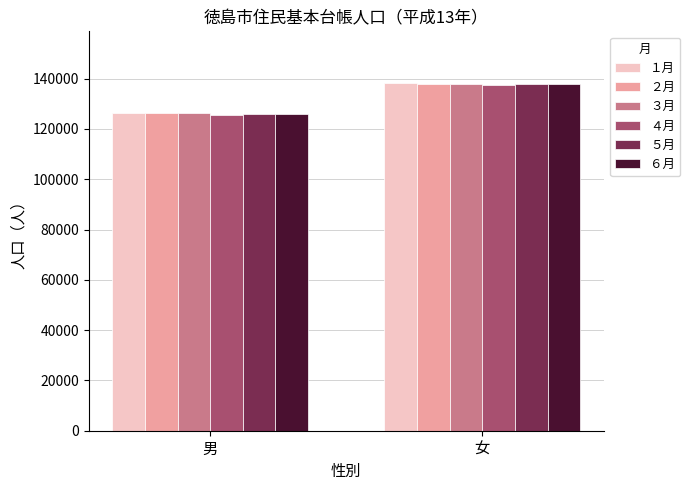

What is the difference between the maximum and minimum values in the ６月 series?

11869